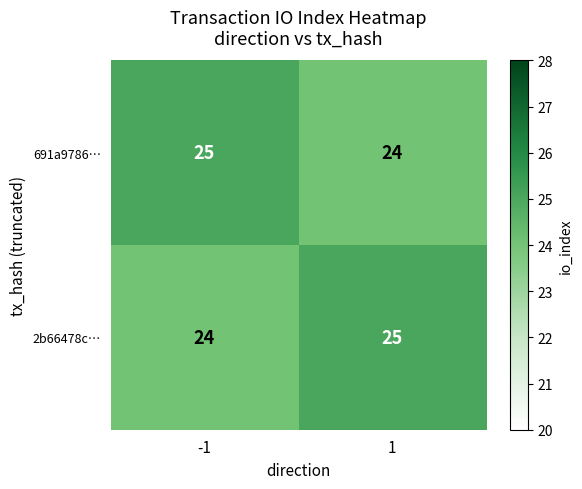

At how many categories does at least one series exceed 24?

2